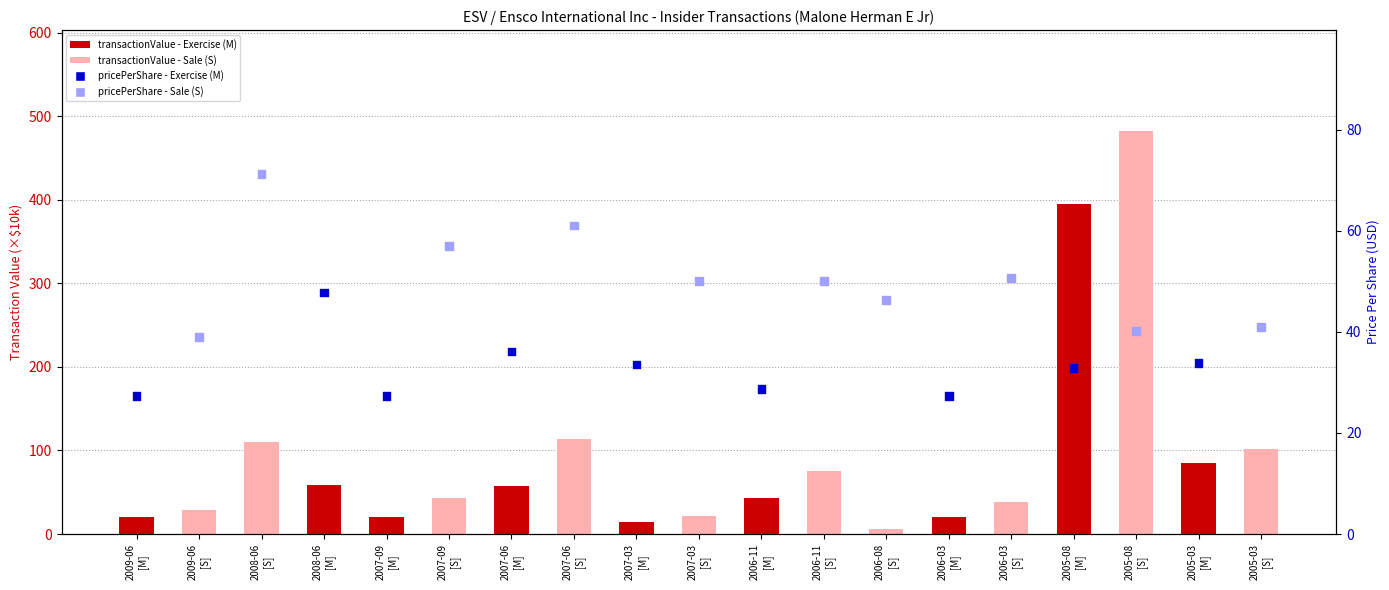

Which series reaches the maximum Y coordinate?

transactionValue (×10k USD)